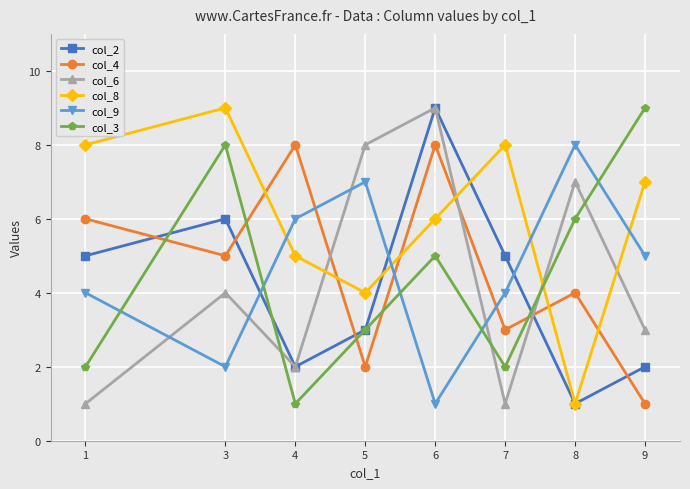

Reading right to left, transcribe all the data shown in this chart.

col_2: 2	1	5	9	3	2	6	5
col_4: 1	4	3	8	2	8	5	6
col_6: 3	7	1	9	8	2	4	1
col_8: 7	1	8	6	4	5	9	8
col_9: 5	8	4	1	7	6	2	4
col_3: 9	6	2	5	3	1	8	2